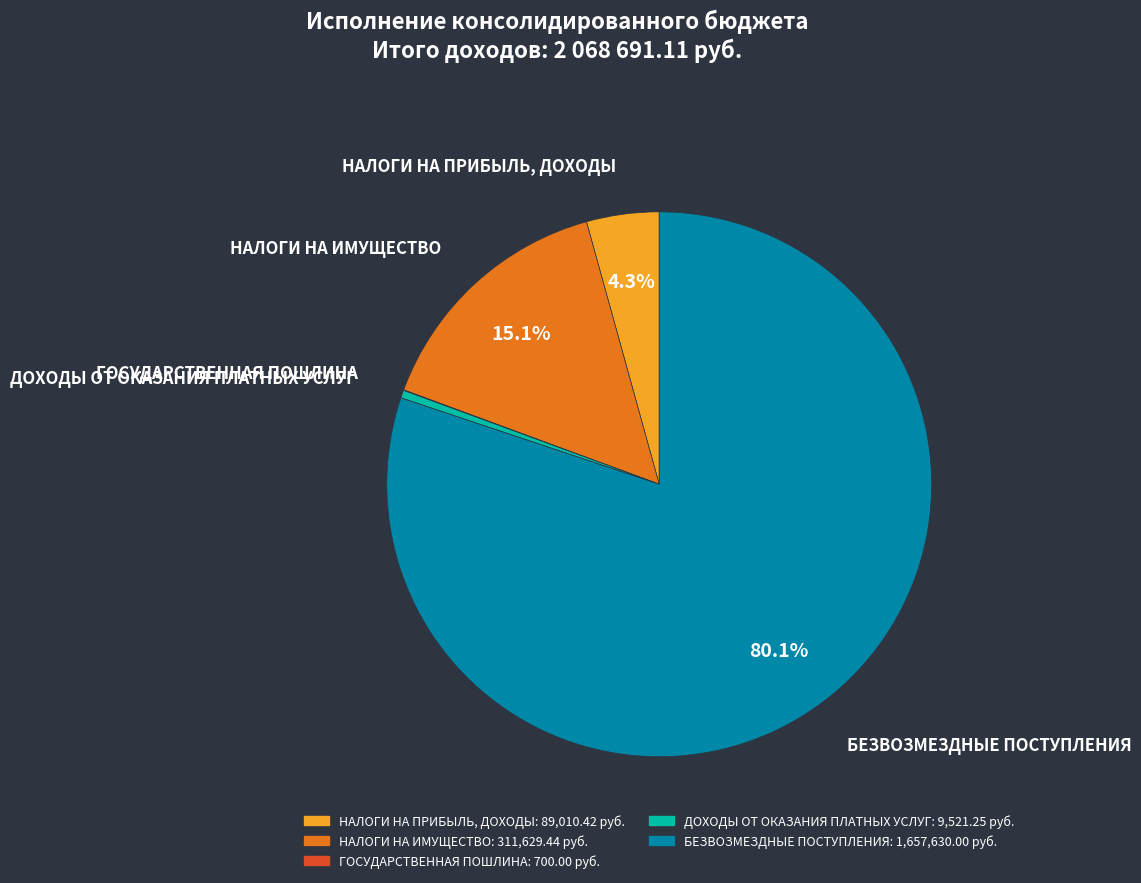

Is БЕЗВОЗМЕЗДНЫЕ ПОСТУПЛЕНИЯ the majority of the pie?

Yes